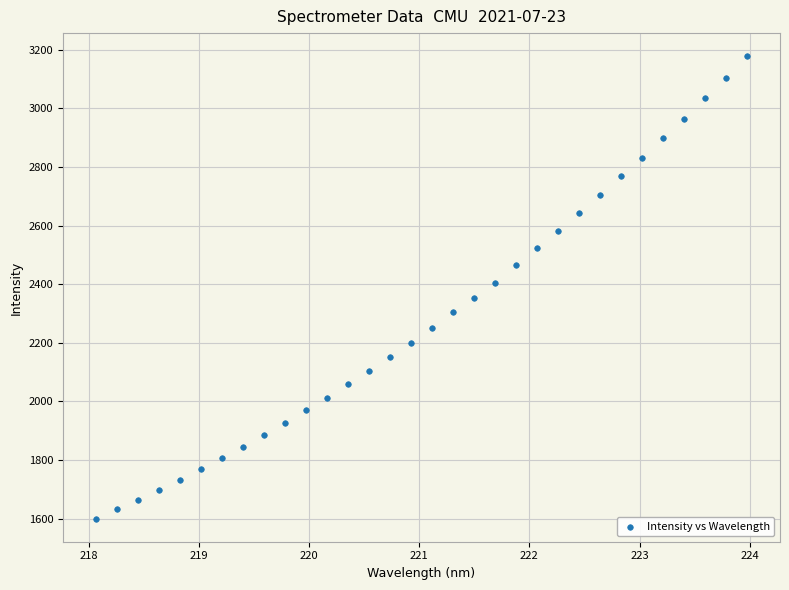

What is the range of Y values (max minus min)?

1578.4